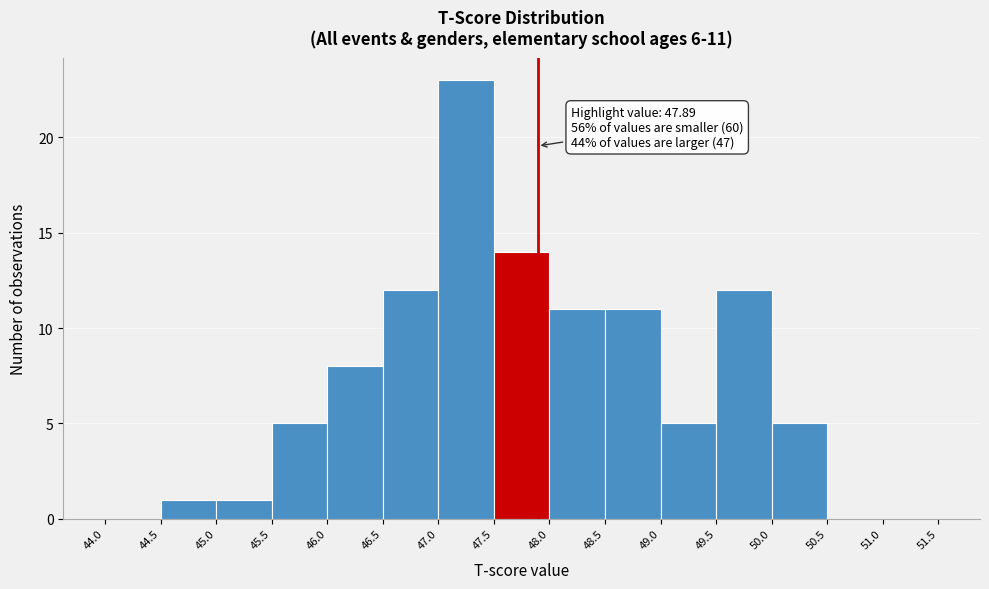

Which range on the x-axis has the tallest bar?

47.0 to 47.5